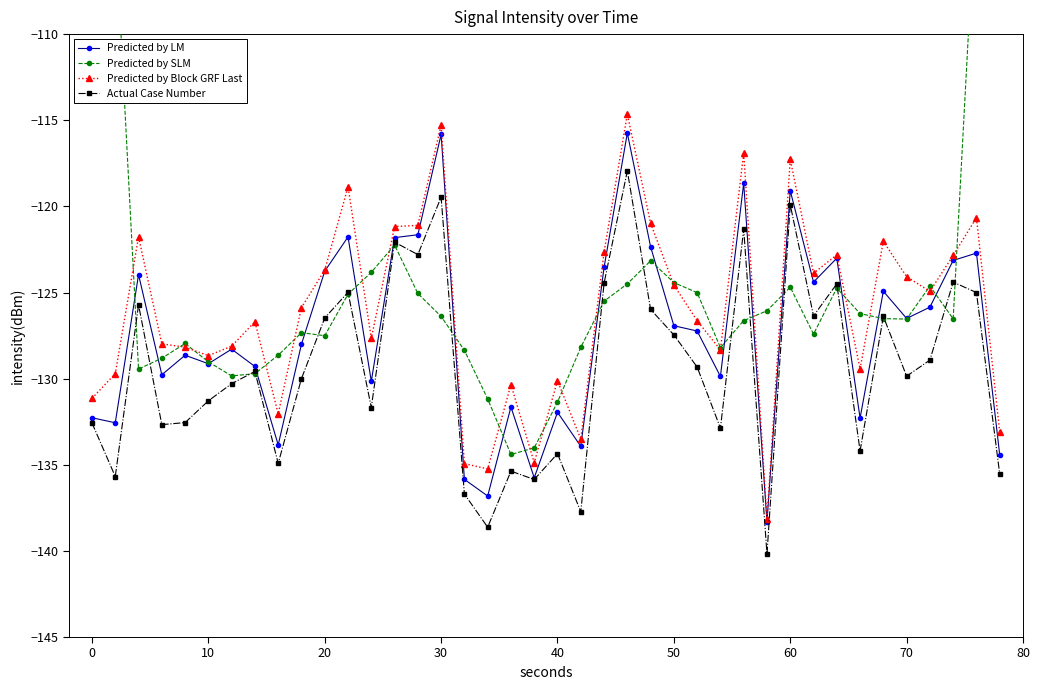

Is it true that Predicted by Block GRF Last equals -41.8 at 0?

False